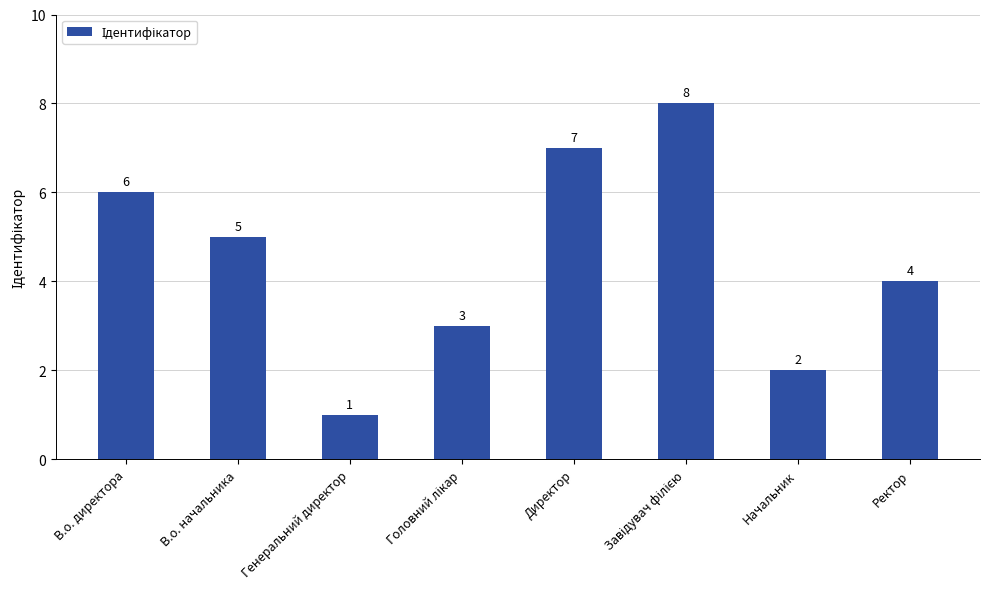

What is the ratio of the value at Директор to the value at В.о. директора?

1.2